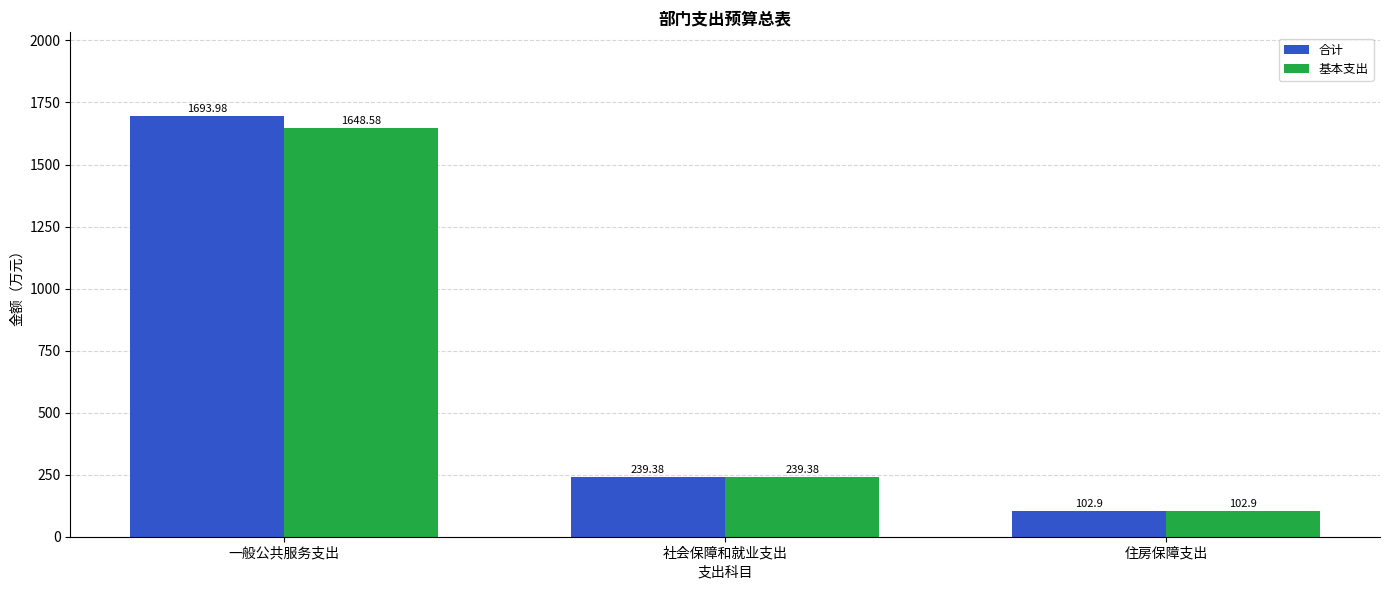

Where is 基本支出 nearest to the value 875?

社会保障和就业支出